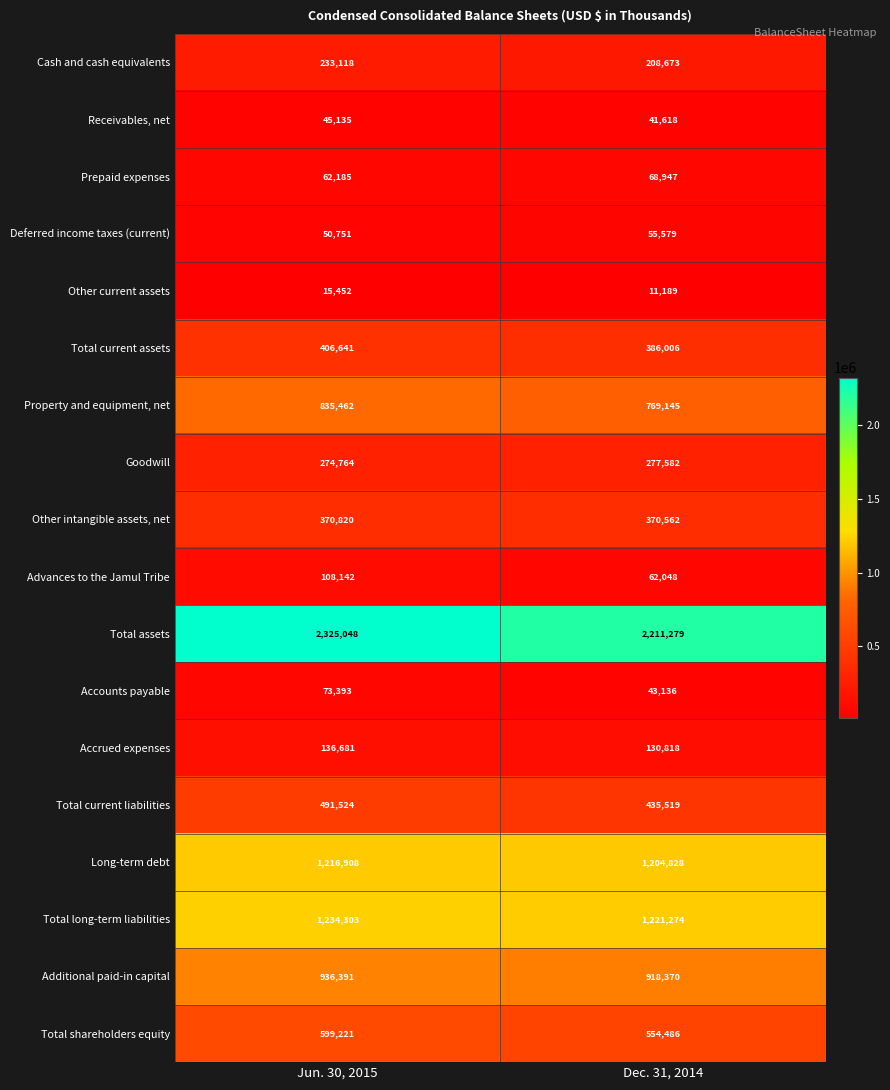

Which series has the largest total across all categories?

Total assets